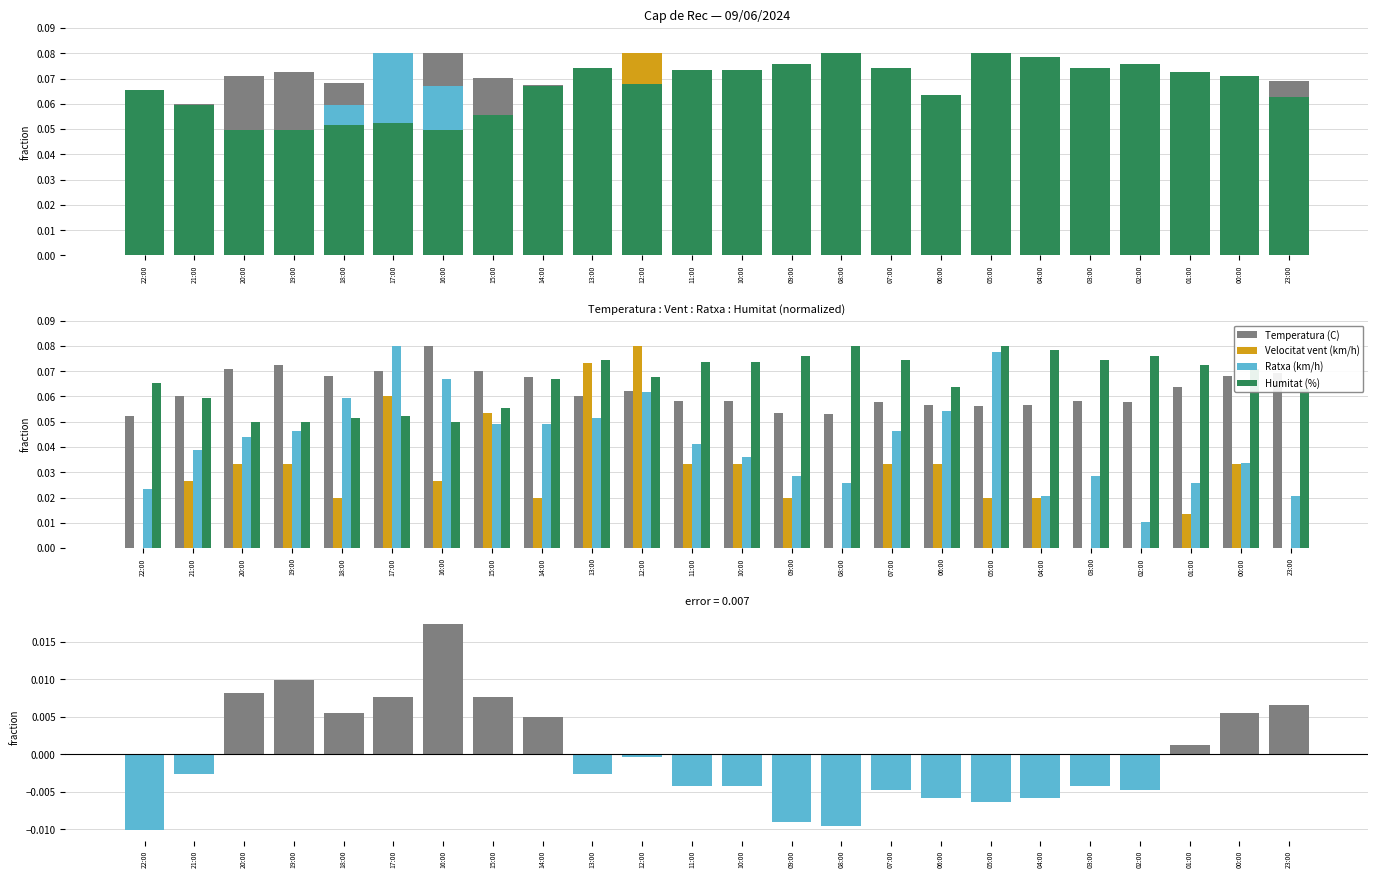

At how many categories does at least one series exceed 0?

24